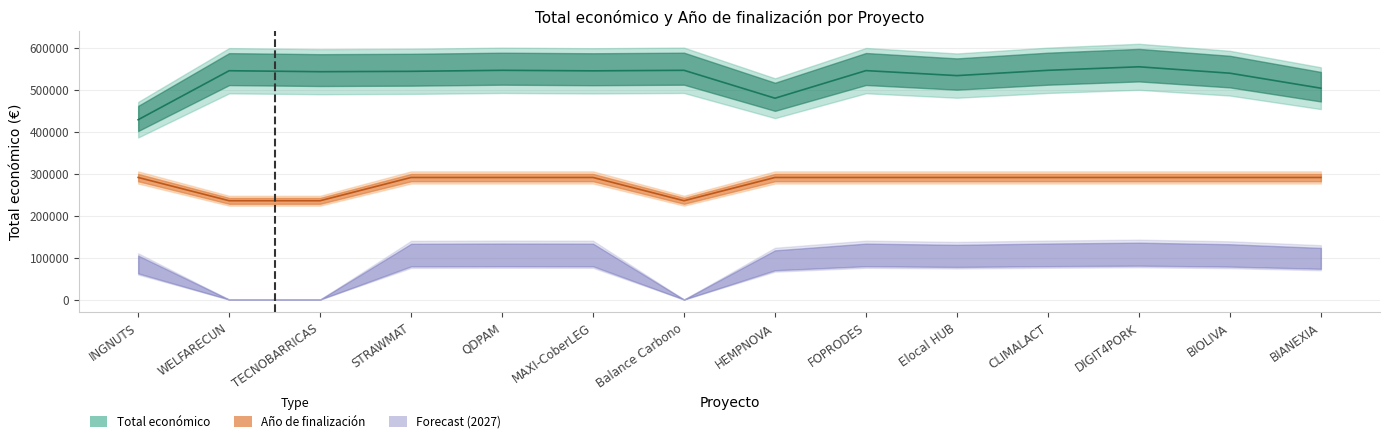

True or false: Total económico has a value of 296862.9 at MAXI-CoberLEG.

False